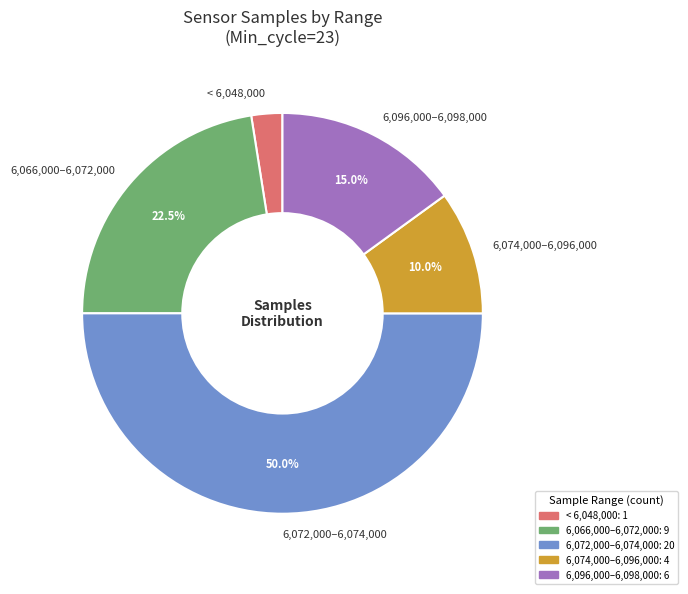

Combined, what portion of the pie is 6,072,000–6,074,000 and 6,066,000–6,072,000?

72.5%